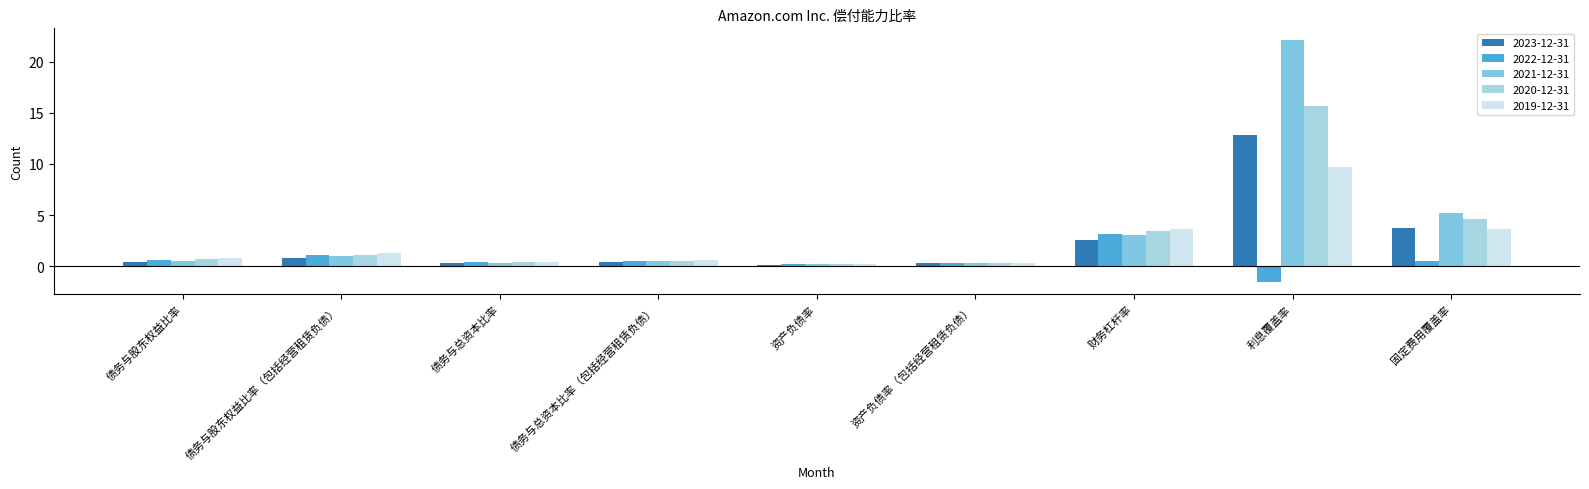

Which category has the highest value across all series?

利息覆盖率